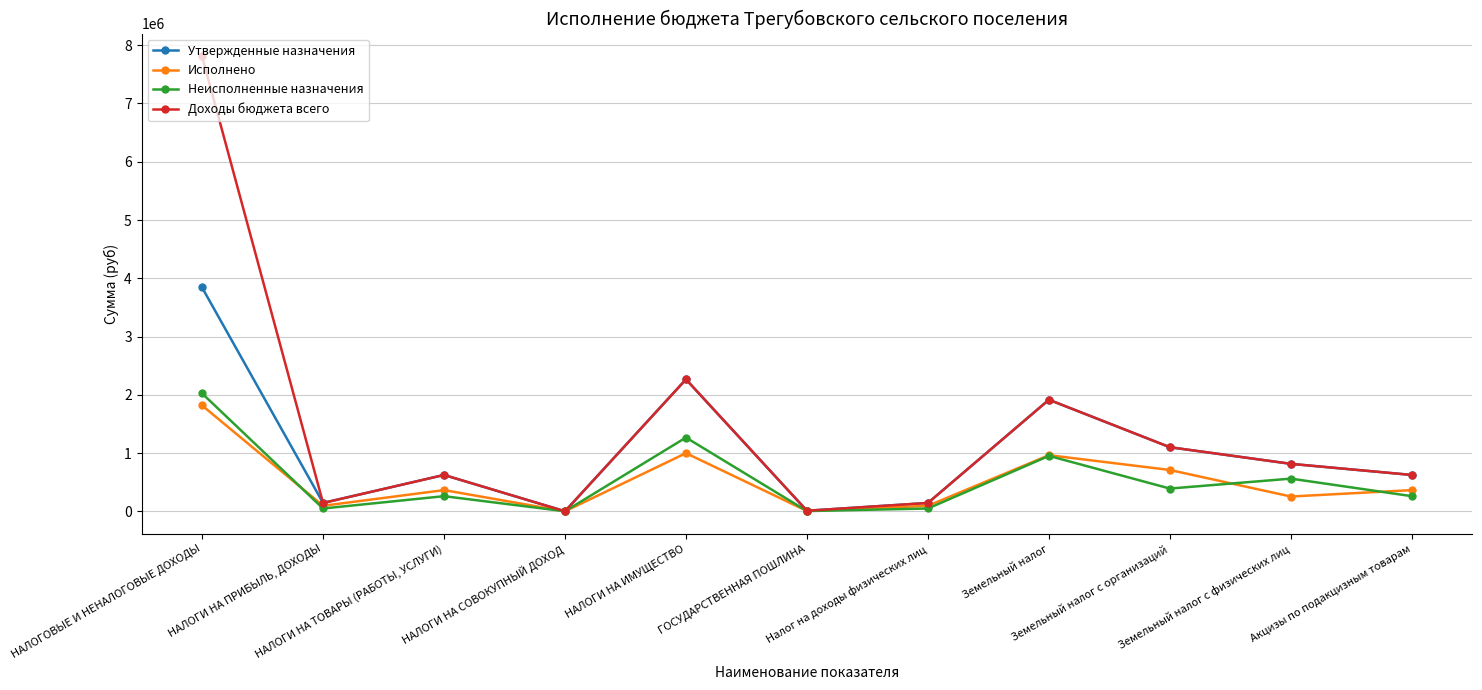

What is the highest value of the Доходы бюджета всего series?

7809200.0